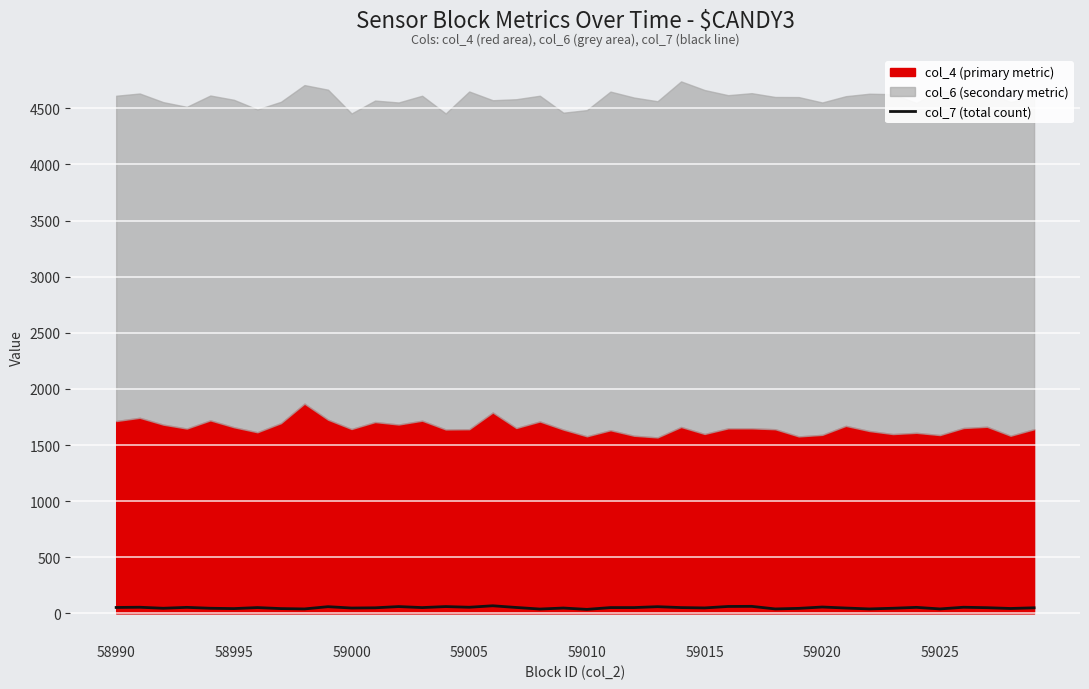

What is the change in value from 12 to 13?

-9